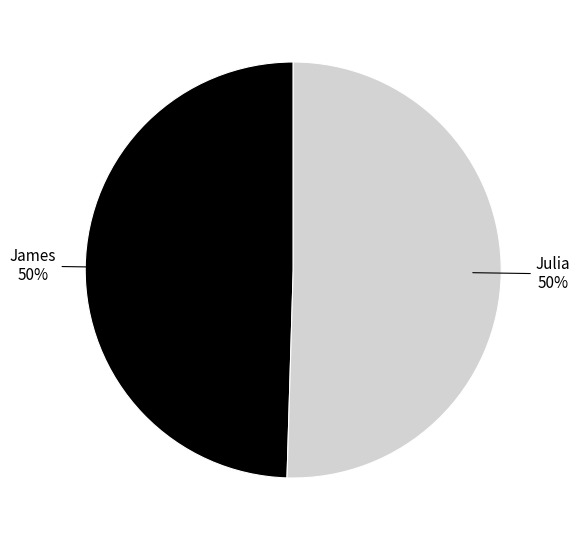

To the nearest percent, what is the average slice percentage?

50%